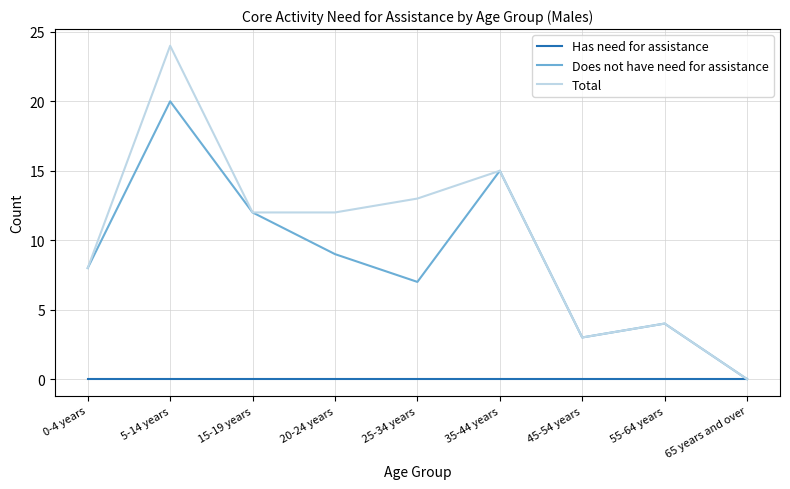

True or false: Does not have need for assistance has more than 1 interior local peaks.

True